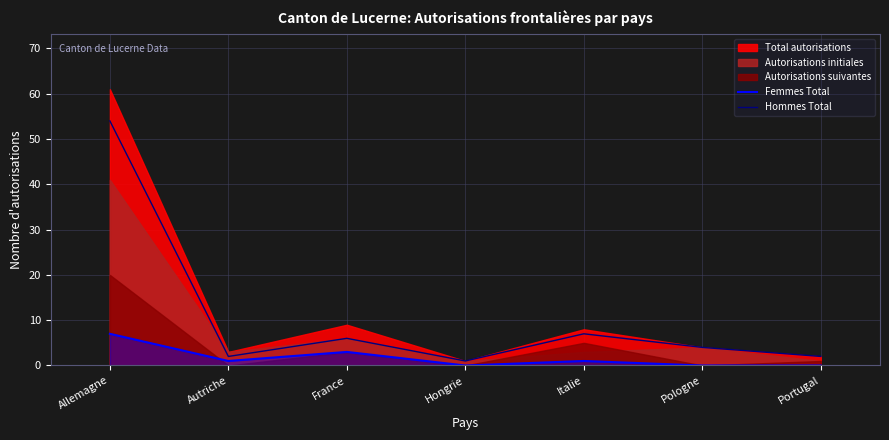

List the labels in order of Femmes Total value, largest first.

Allemagne, France, Autriche, Italie, Hongrie, Pologne, Portugal